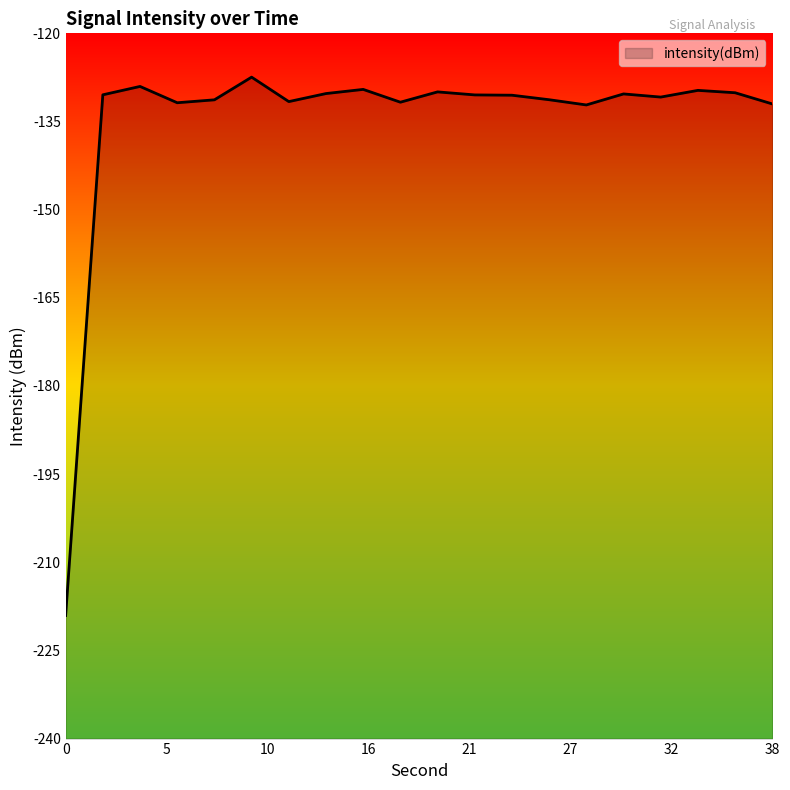

What is the average value?

-135.0